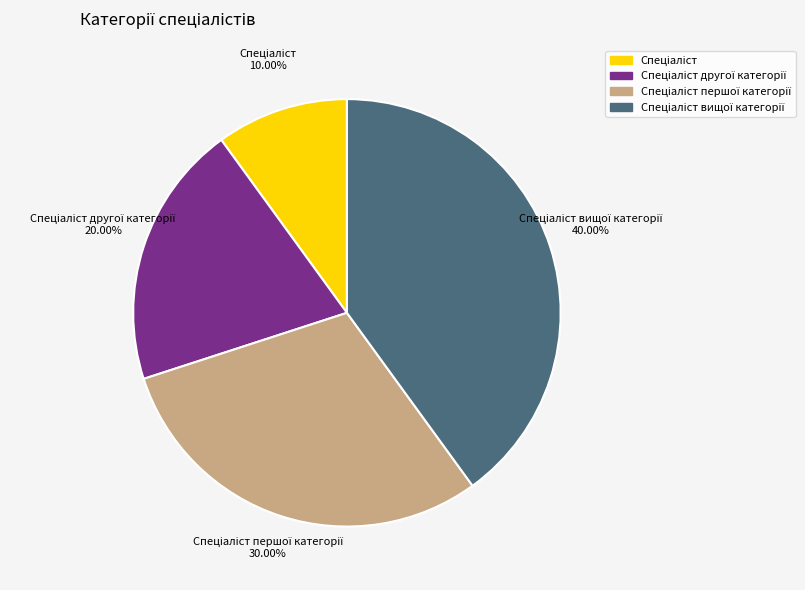

How many slices are in this pie chart?

4